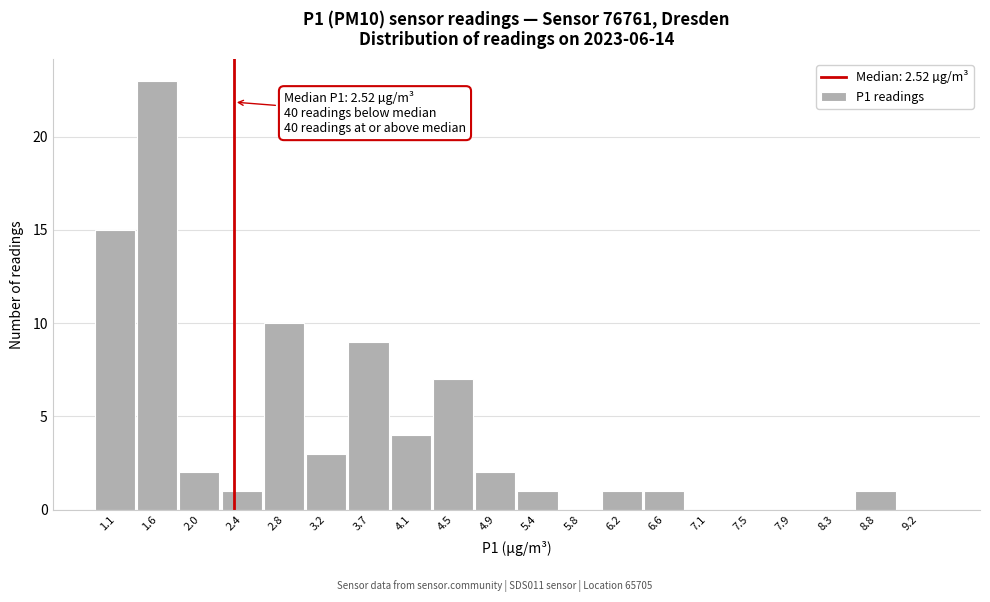

Reading left to right, extract all data points from this chart.

1.1=15	1.6=23	2.0=2	2.4=1	2.8=10	3.2=3	3.7=9	4.1=4	4.5=7	4.9=2	5.4=1	5.8=0	6.2=1	6.6=1	7.1=0	7.5=0	7.9=0	8.3=0	8.8=1	9.2=0